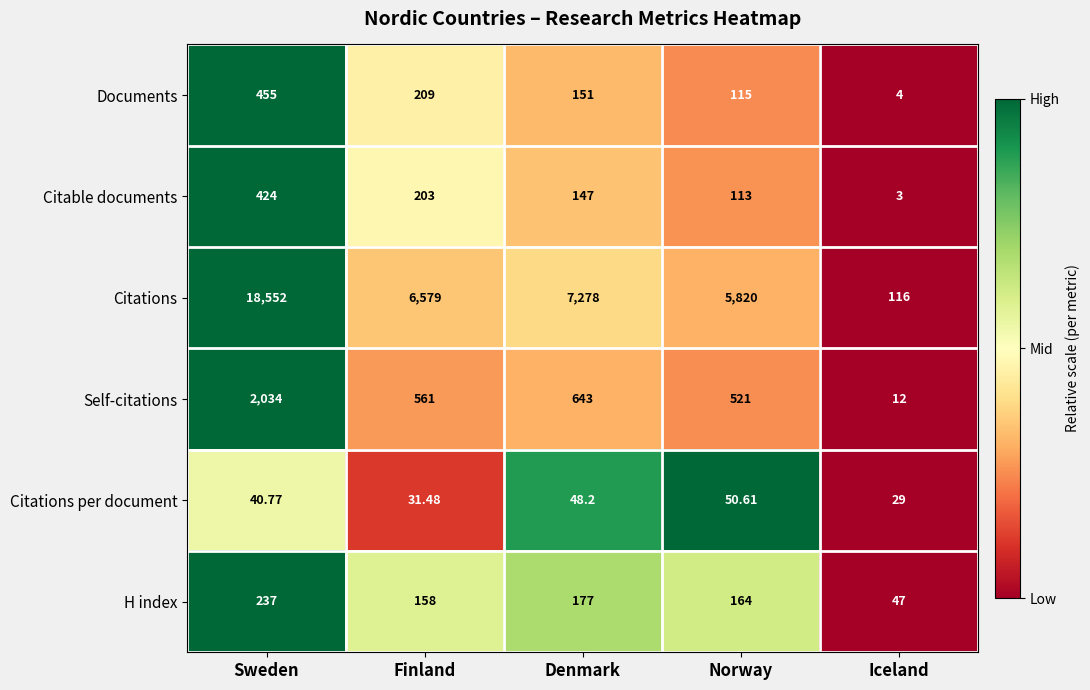

What is the maximum value shown in the chart?

18552.0